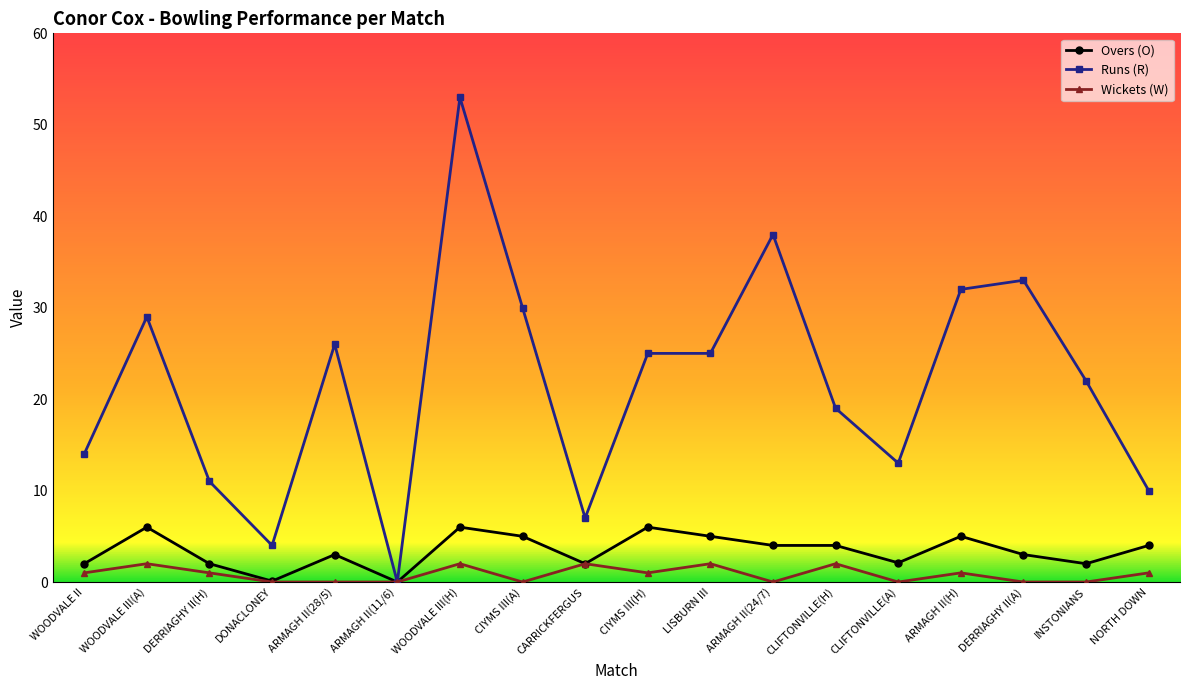

How many distinct data groups are displayed?

3